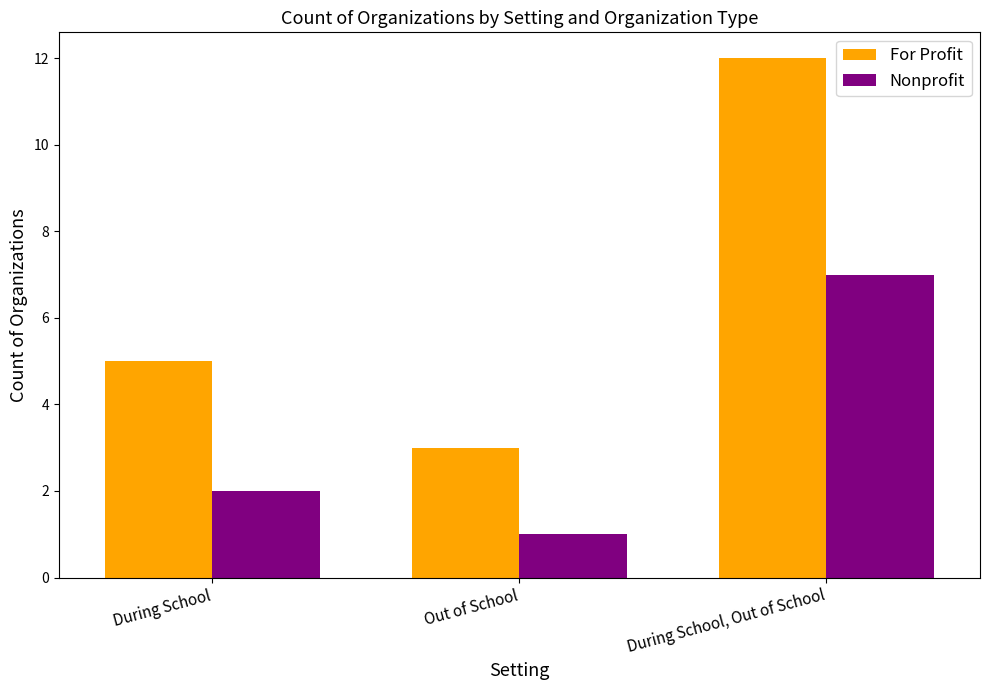

What is the total value across all series at During School, Out of School?

19